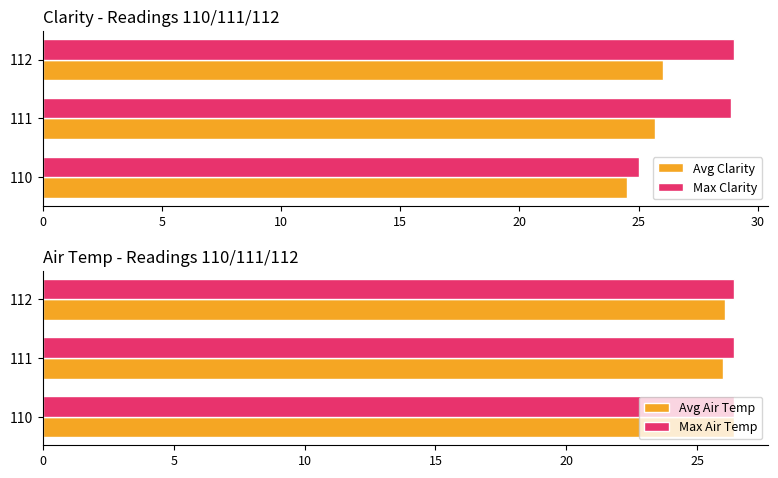

What is the sum of all Avg Clarity values?

76.2